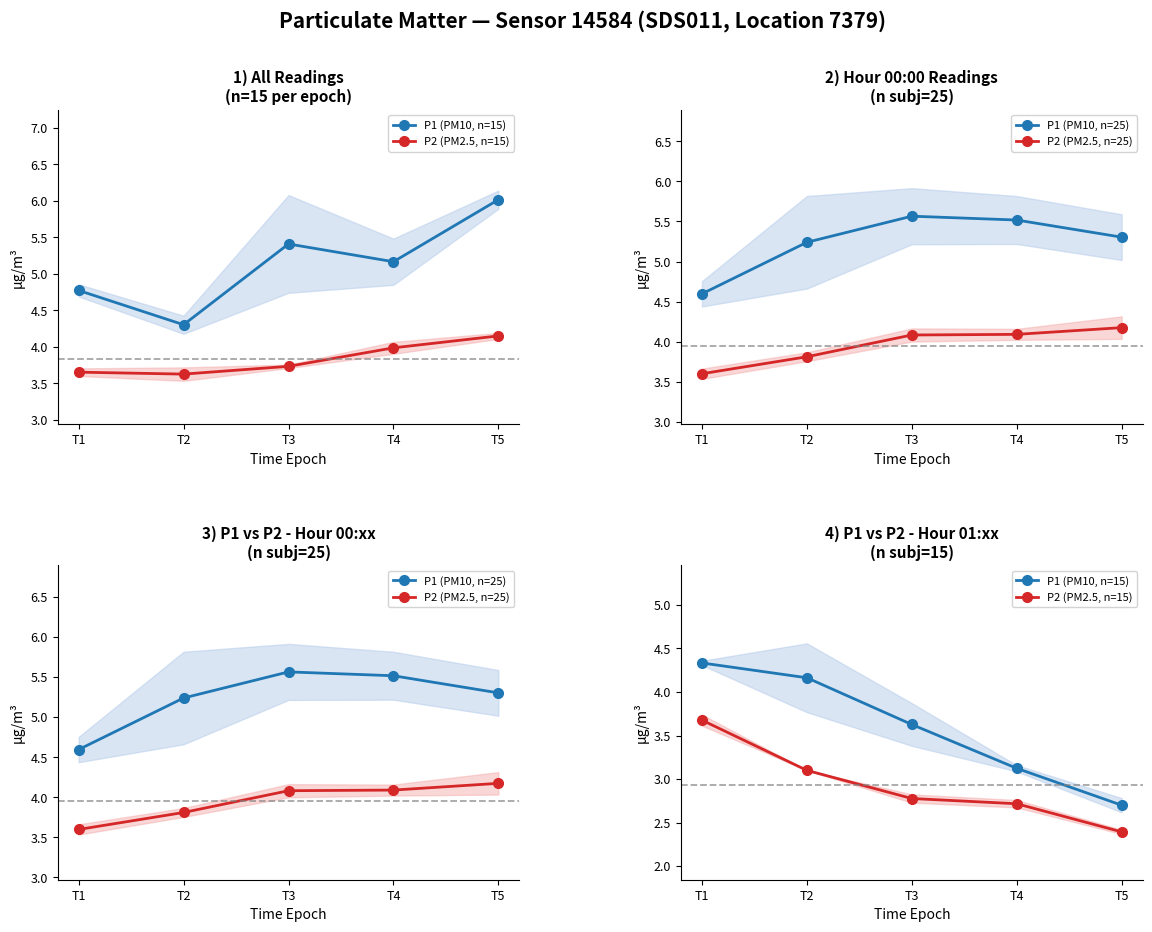

True or false: P2 (PM2.5, n=15) has a value of 4.8 at T4.

False